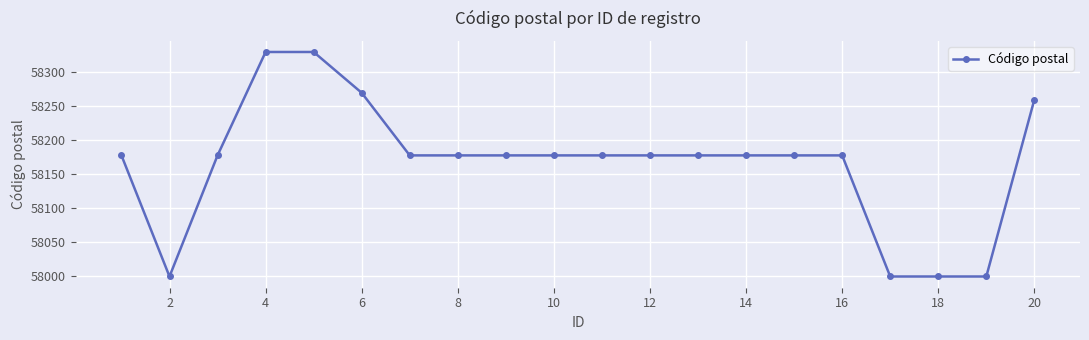

What is the sum of all values?

1163326